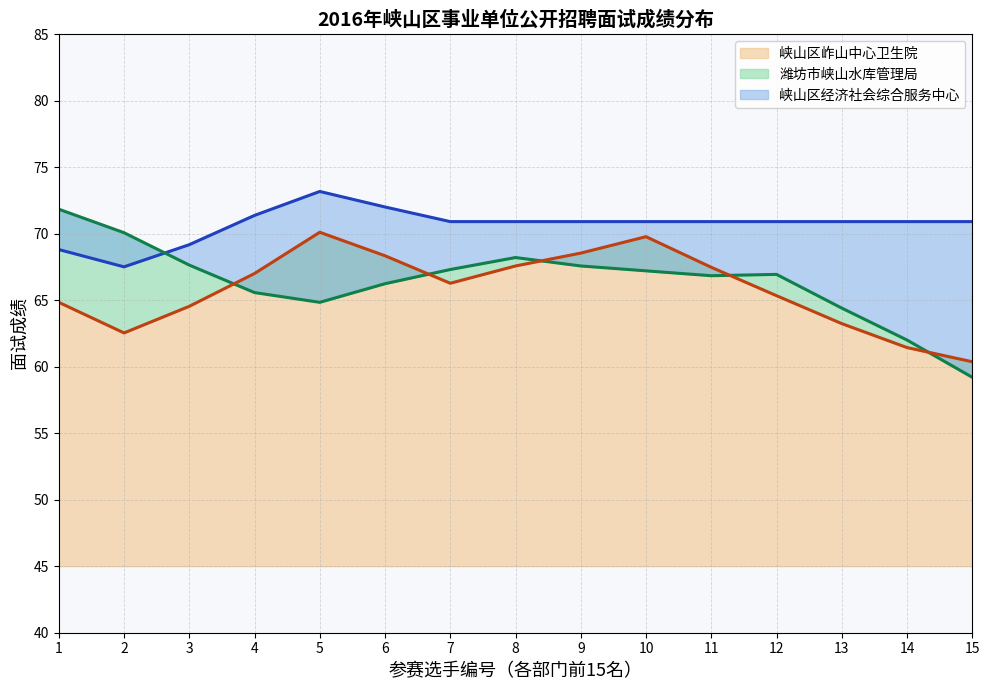

In 峡山区岞山中心卫生院_线, how many points are lower than both neighbors (excluding endpoints)?

2